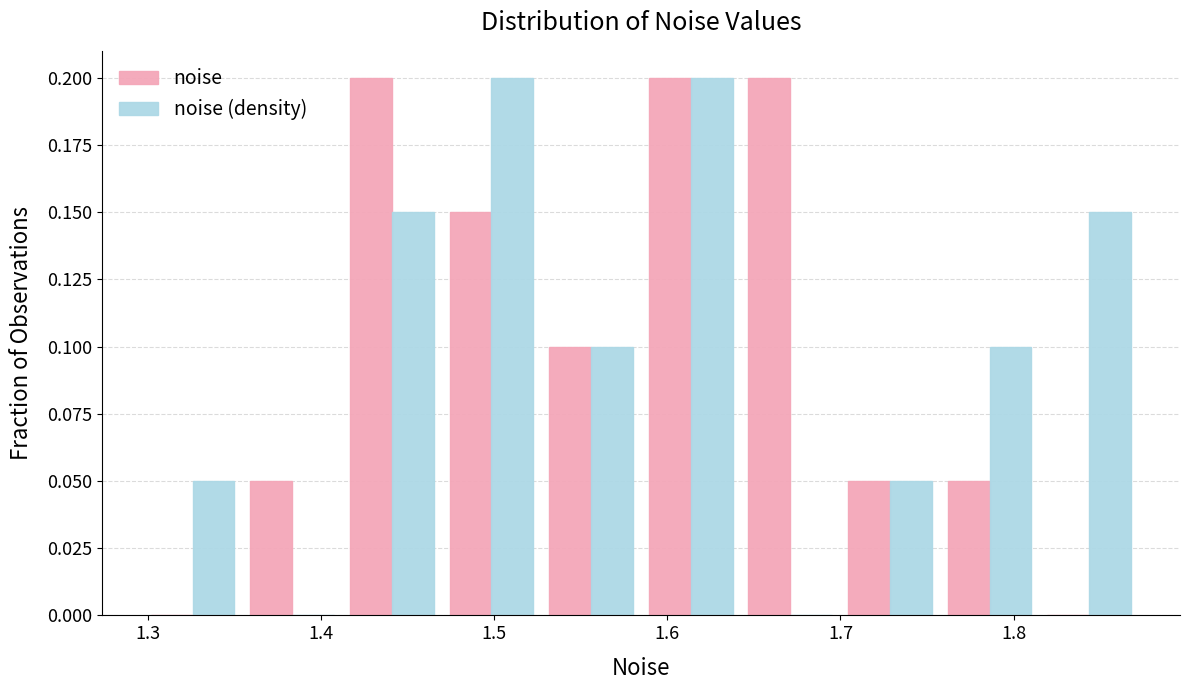

What is the height of the noise bar covering 1.58 to 1.64 on the x-axis? Neither the bar edges nor the heights are printed on the chart, so give them approximately, as read against the axes.

0.20